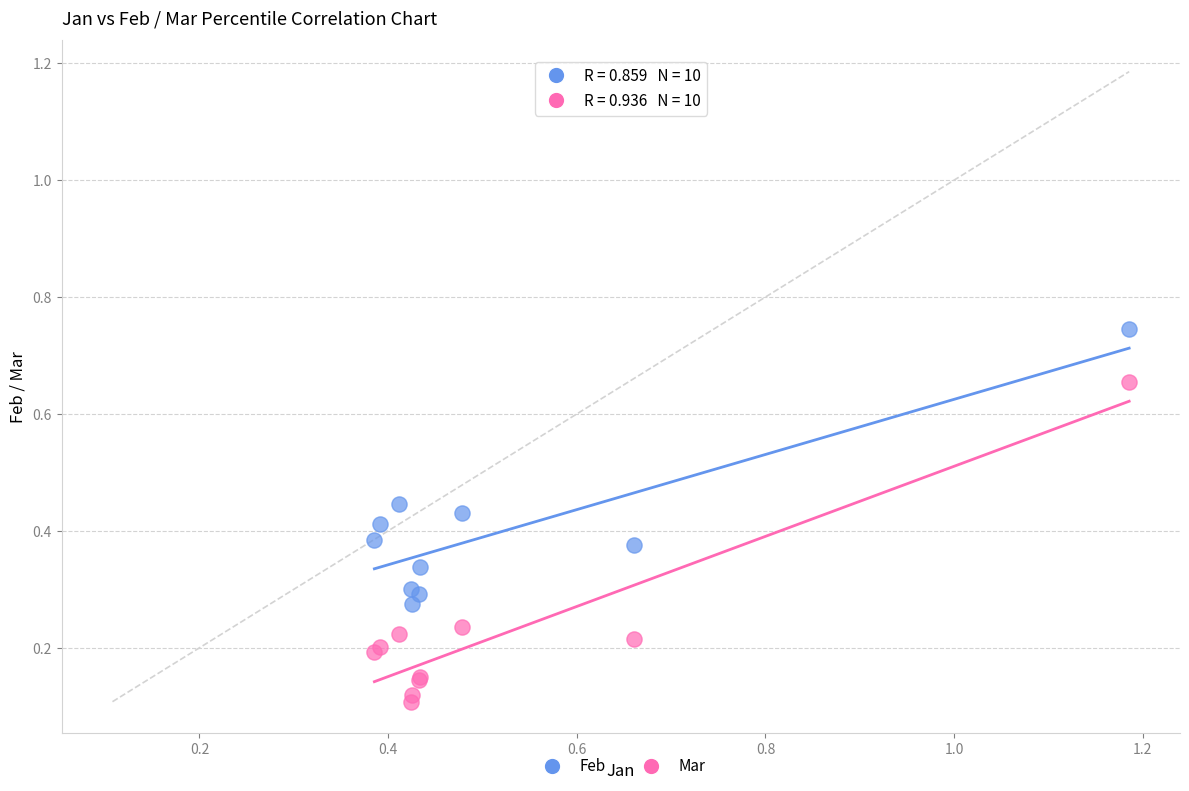

Which series has the widest spread of Y values?

Mar